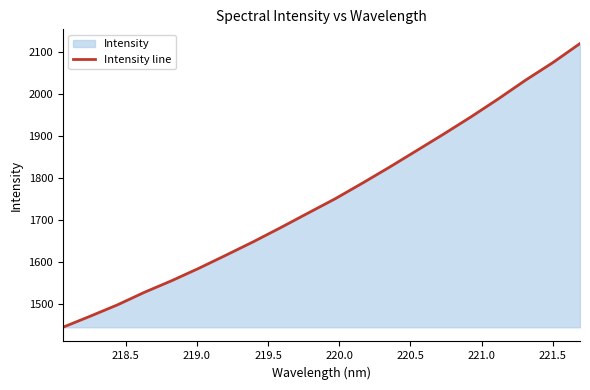

What is the difference between the maximum and minimum values?

676.7